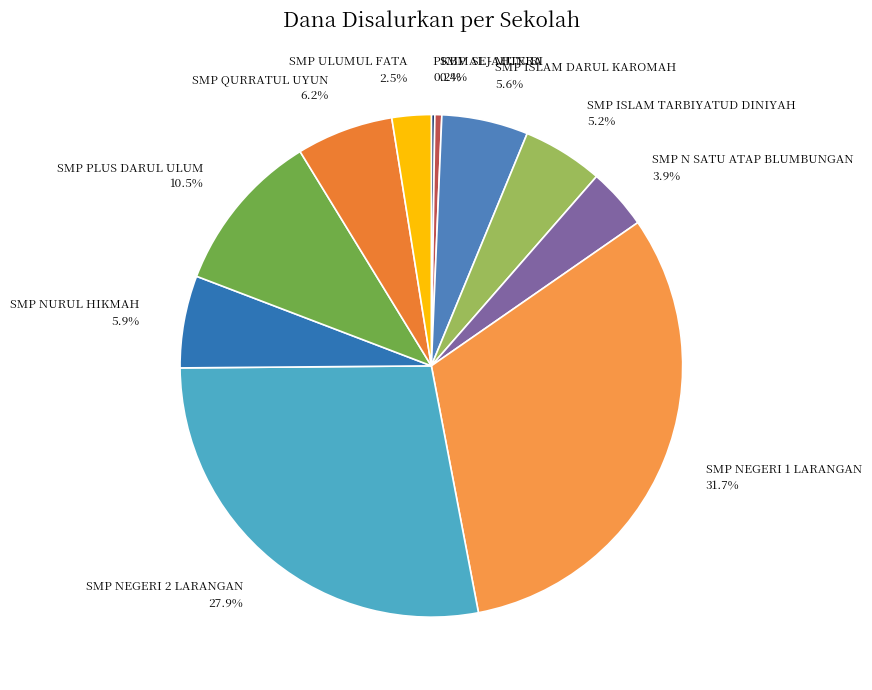

What is the ratio of the value at SMP NEGERI 2 LARANGAN to the value at SMP NEGERI 1 LARANGAN?

0.9